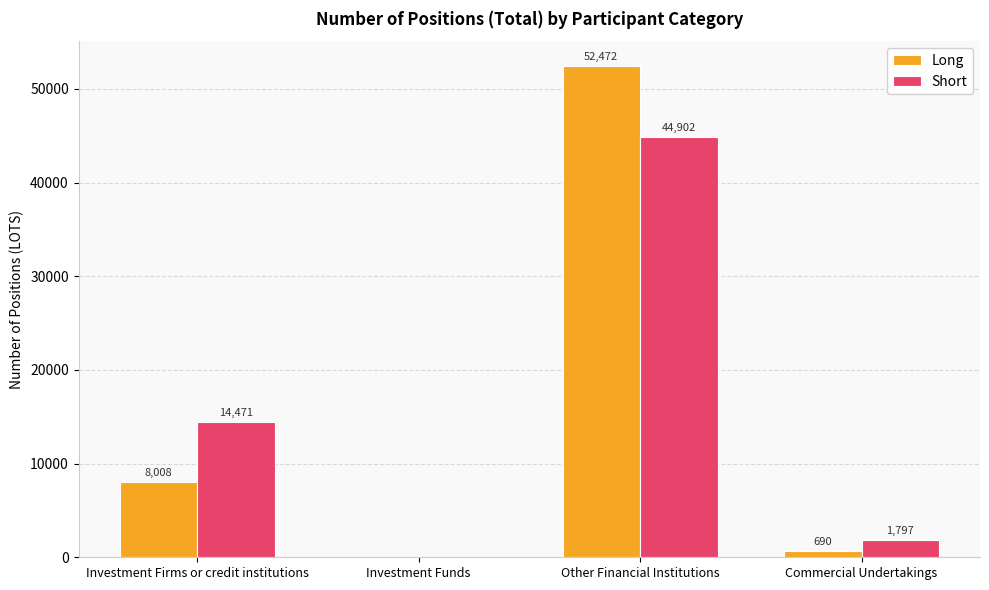

What is the sum of the Long values at Other Financial Institutions and Investment Firms or credit institutions?

60480